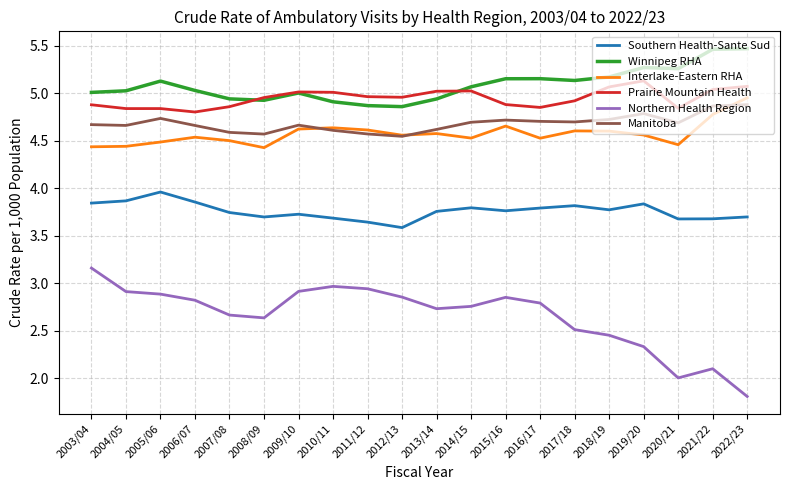

True or false: Winnipeg RHA and Manitoba cross at least once.

False